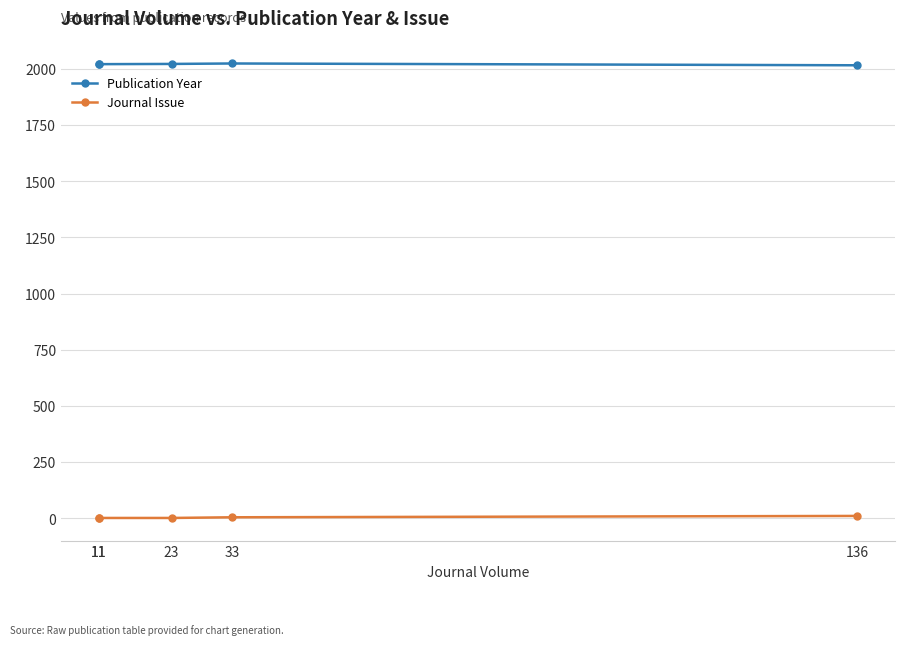

True or false: Journal Issue and Publication Year intersect in this chart.

False